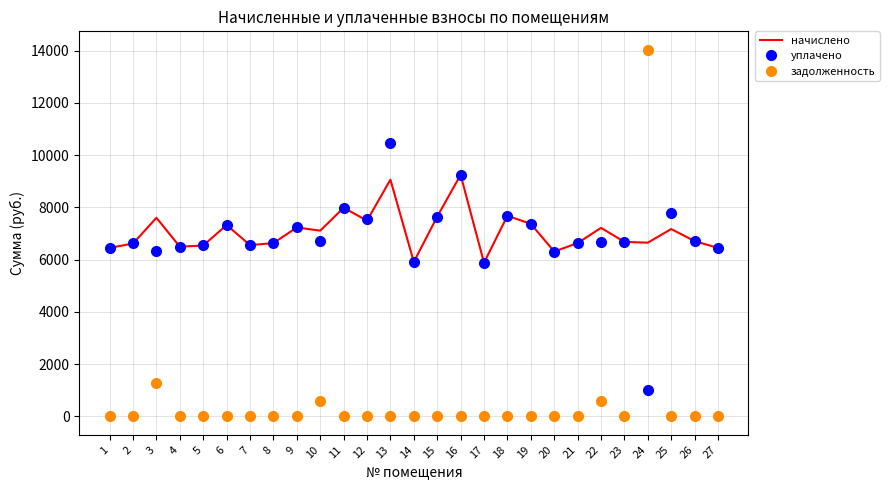

What is the maximum value shown in the chart?

14037.9